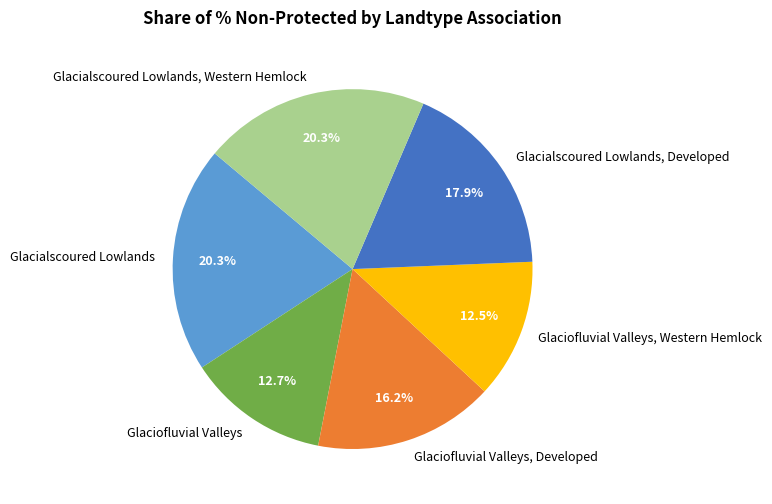

What percentage is the Glaciofluvial Valleys slice, to the nearest percent?

13%